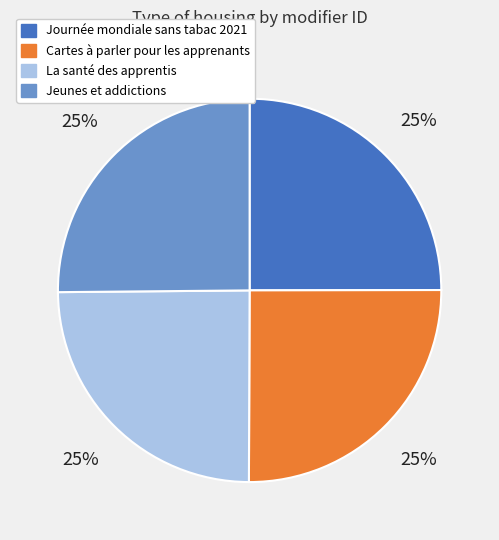

To the nearest percent, what is the average slice percentage?

25%